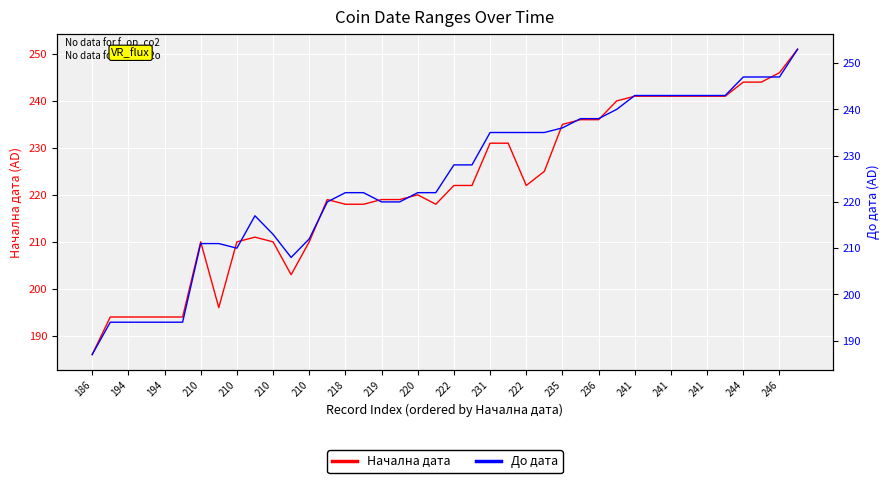

What is the difference between the second highest and second lowest values in the До дата series?

53